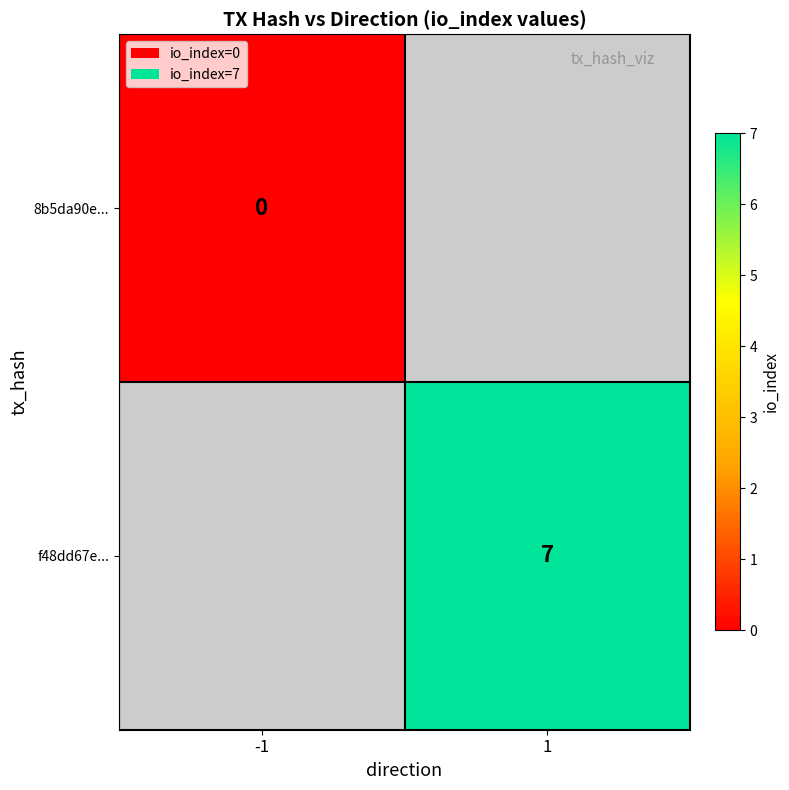

The f48dd67e... series shows 9.6 at 1. True or false?

False